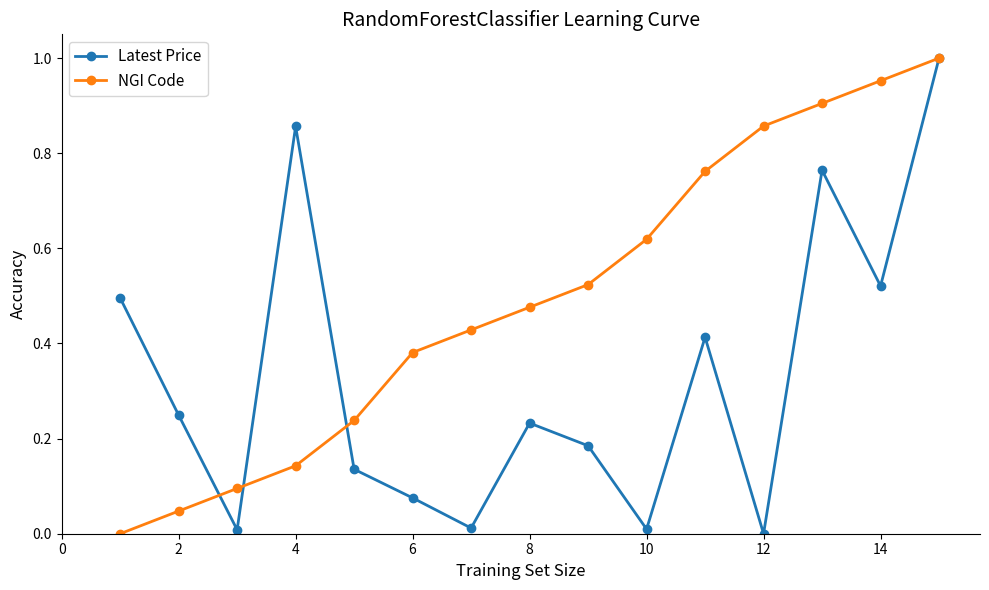

True or false: Latest Price and NGI Code cross at least once.

True